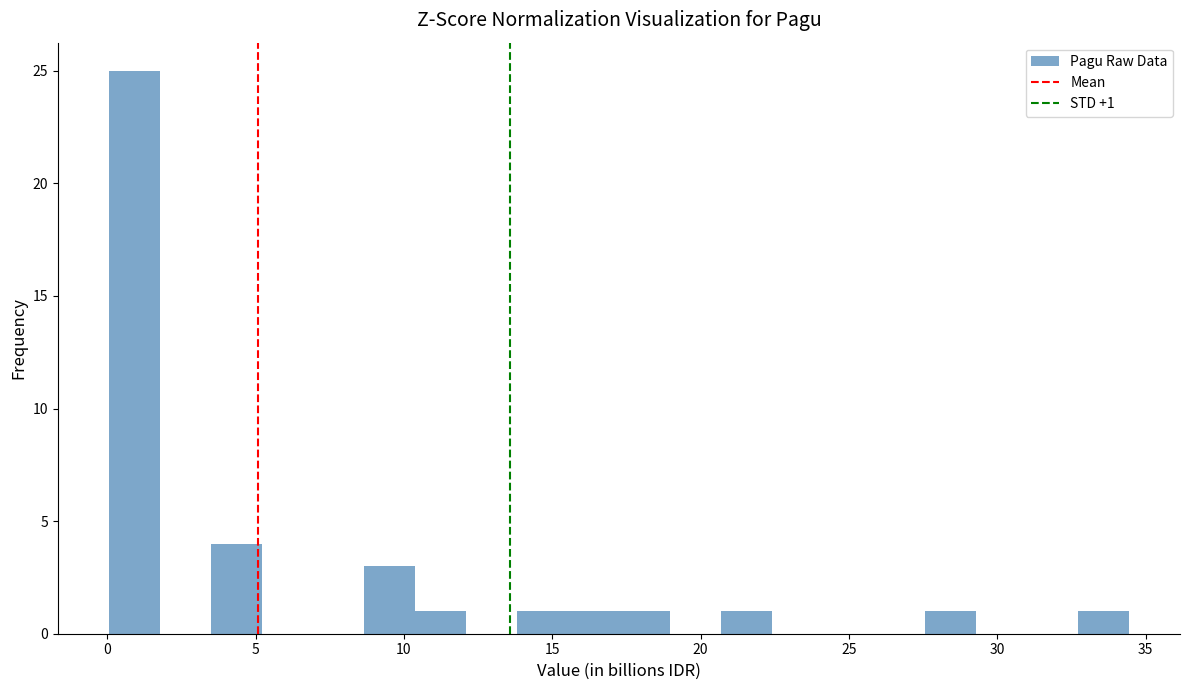

Around what value on the x-axis is the tallest bar? Give the approximate position of its centre, as read against the axis.

1.0